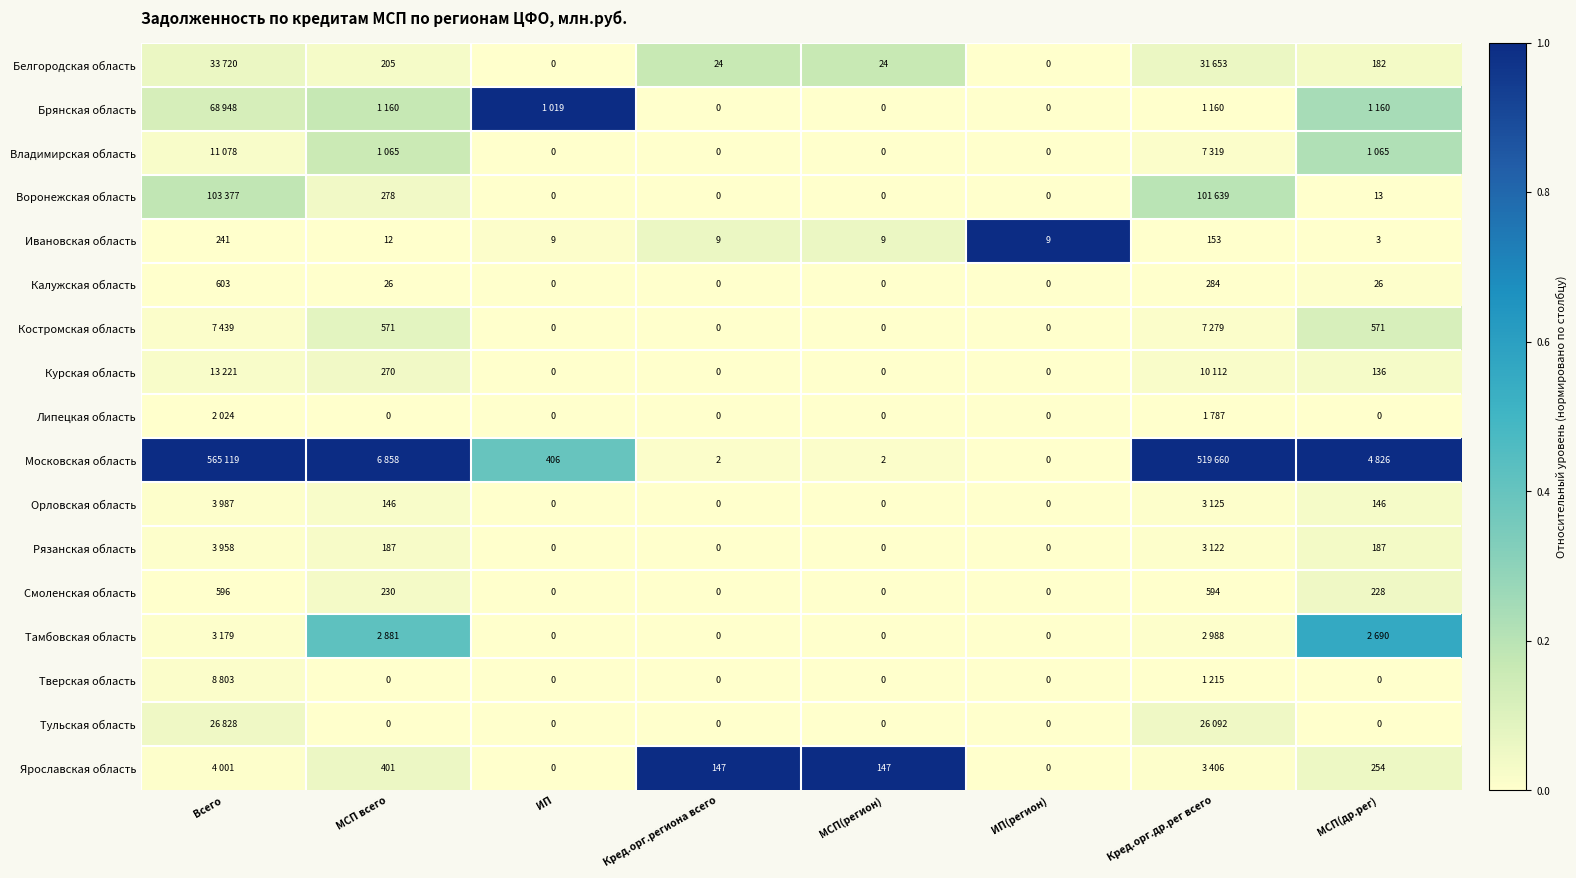

Which series changed the most between МСП(регион) and ИП(регион)?

Ярославская область